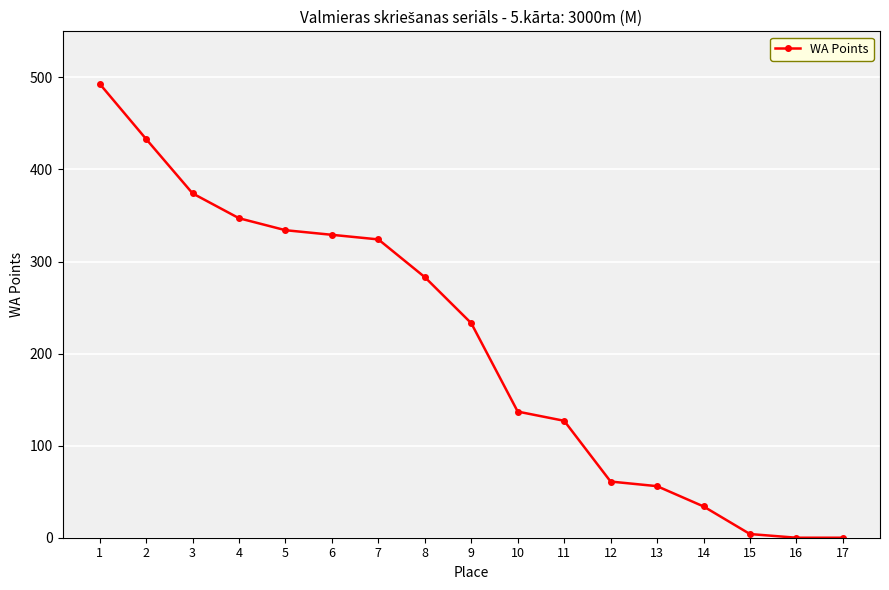

Count the number of data series in this chart.

1